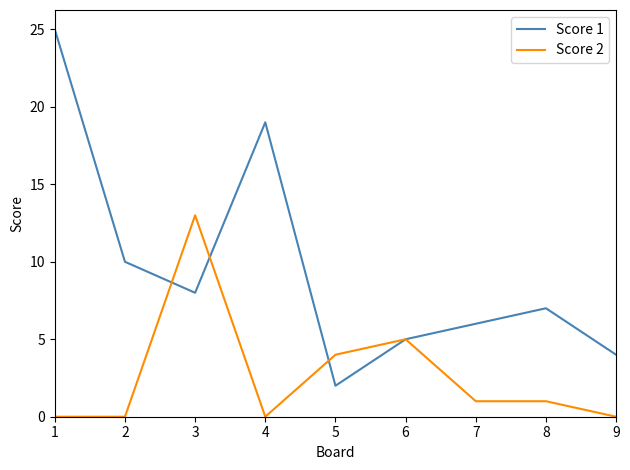

Which series has the widest spread of values?

Score 1